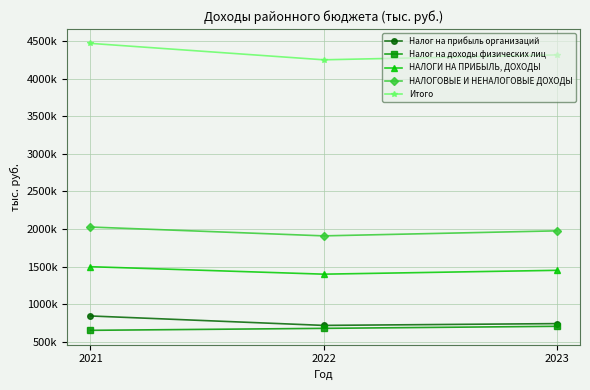

Is the value of Налог на прибыль организаций at 2023 greater than the value of Налог на доходы физических лиц at 2023?

Yes